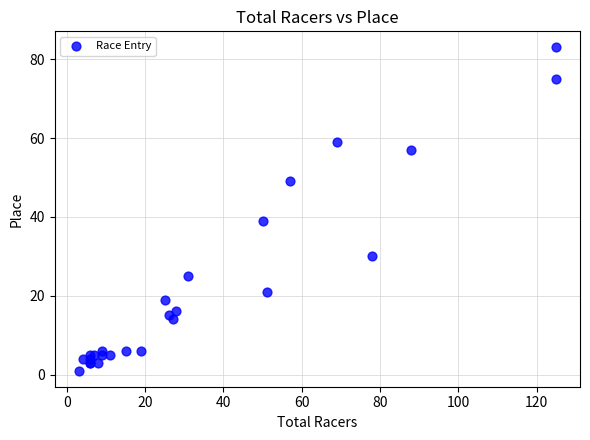

What Y value in the scatter plot is closest to 42?

39